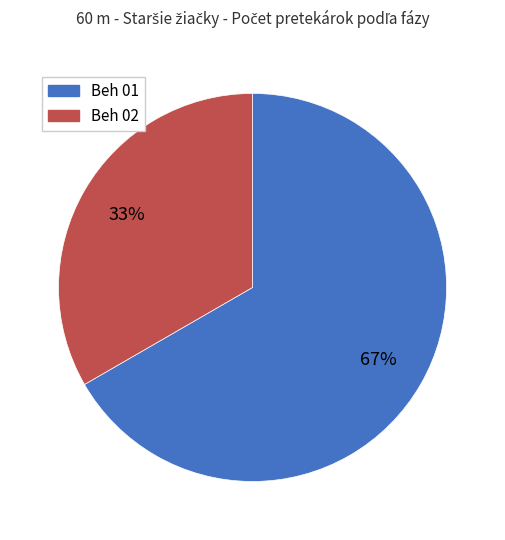

Which category has the biggest portion of the pie?

Beh 01